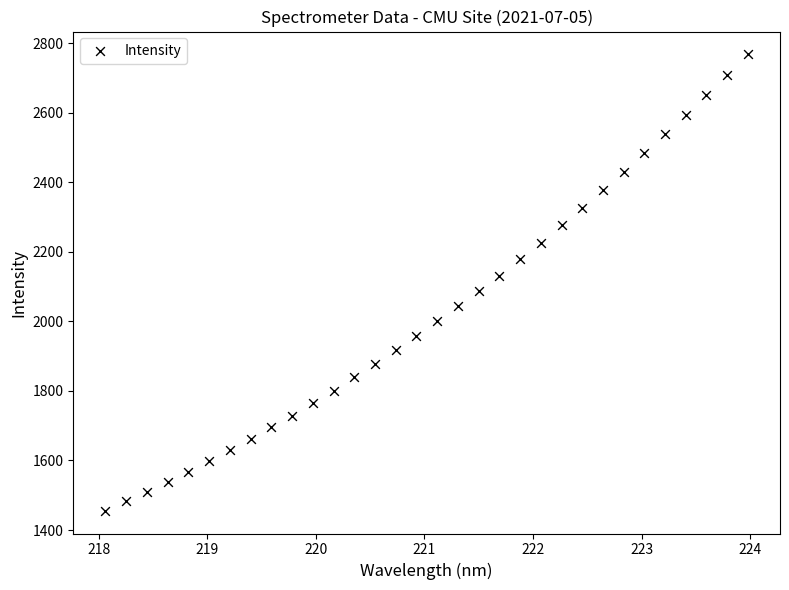

What is the range of X values (max minus min)?

5.9